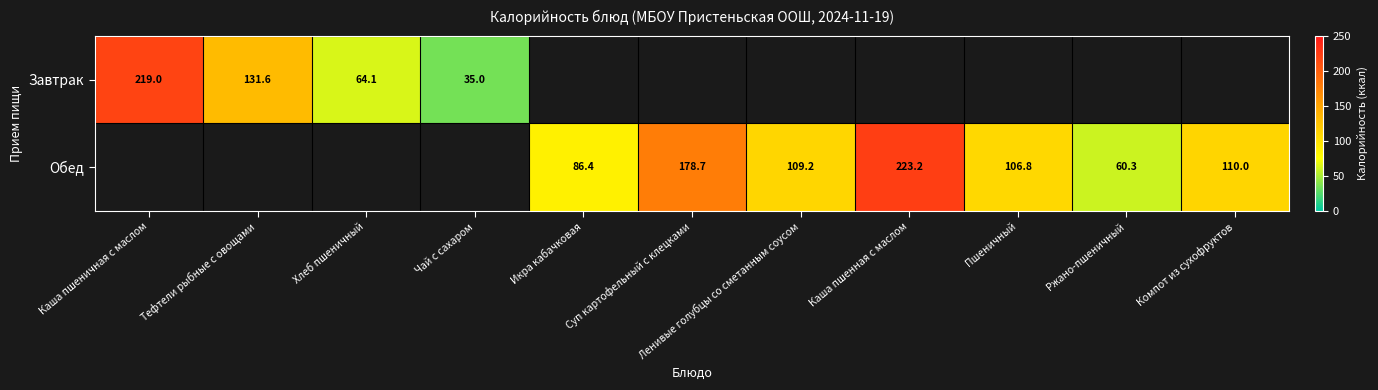

Count the number of categories in the chart.

11